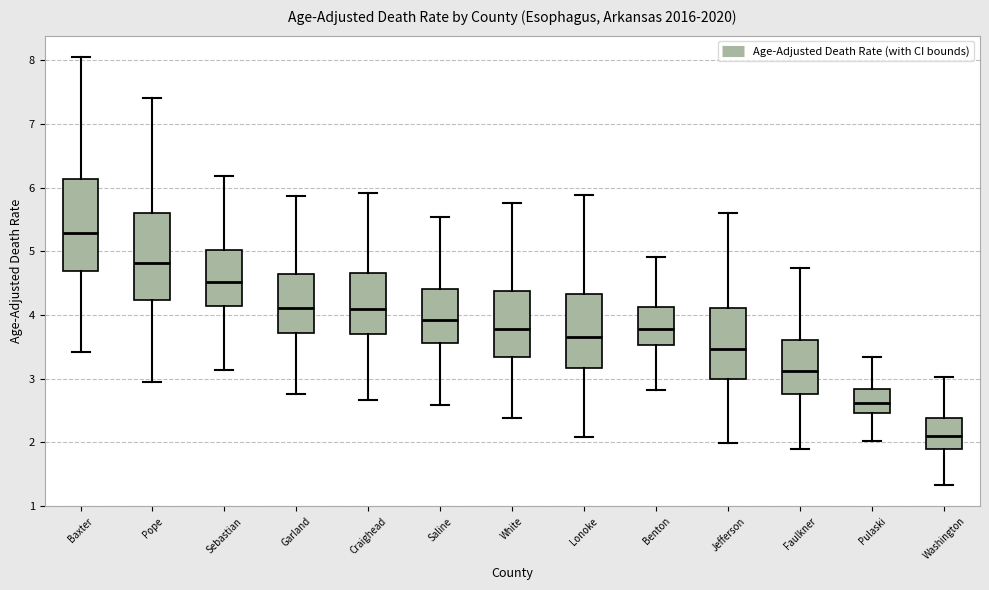

Where is the upper edge of the box for Washington on the y-axis? The values are not printed on the chart, so give them approximately, as read against the axis.

2.4